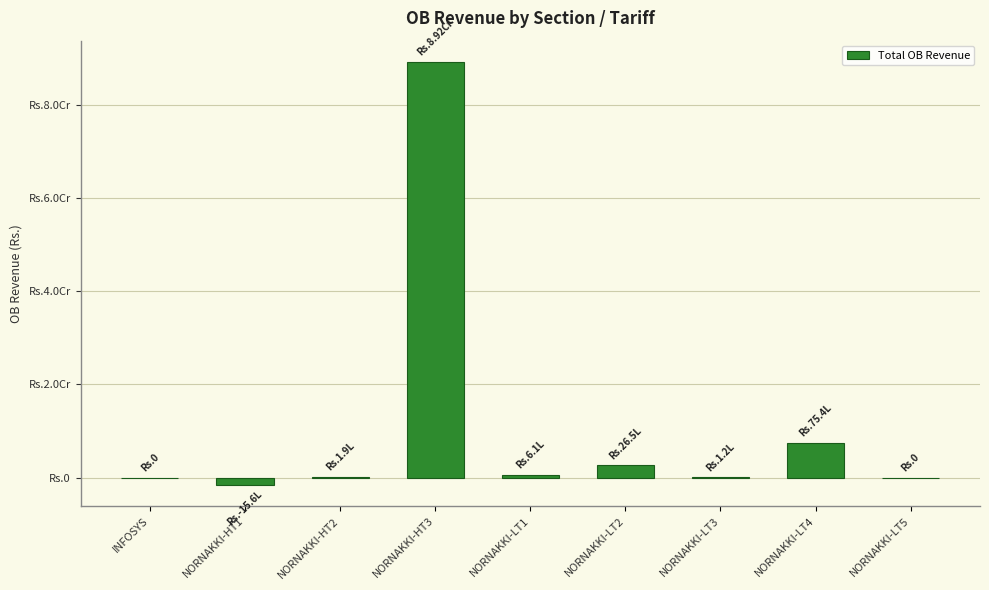

Are the bars horizontal?

No